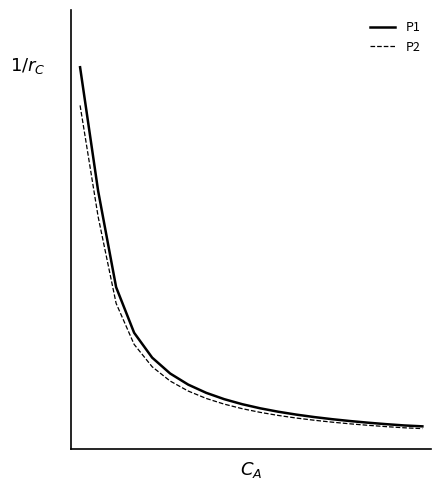

What are all the series names shown in the legend?

P1, P2